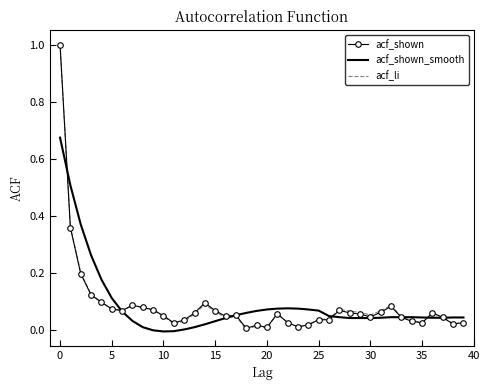

What is the highest value of the acf_shown series?

1.0